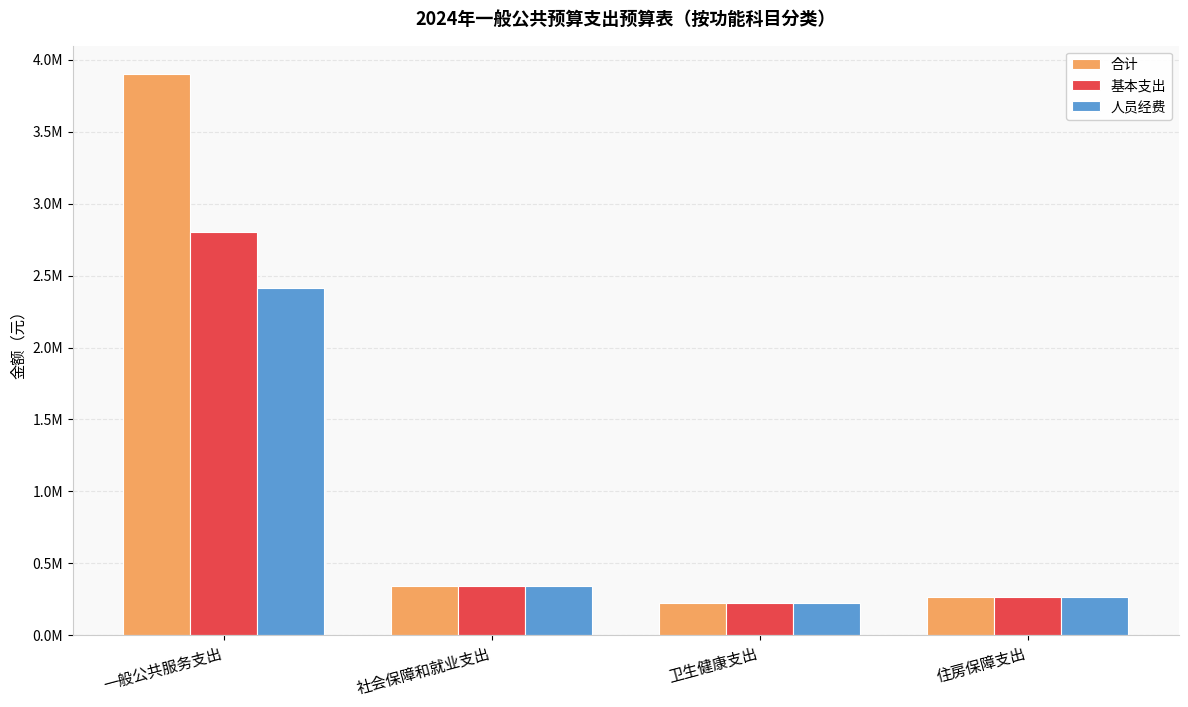

At 社会保障和就业支出, list the series in order from largest to smallest.

合计, 基本支出, 人员经费